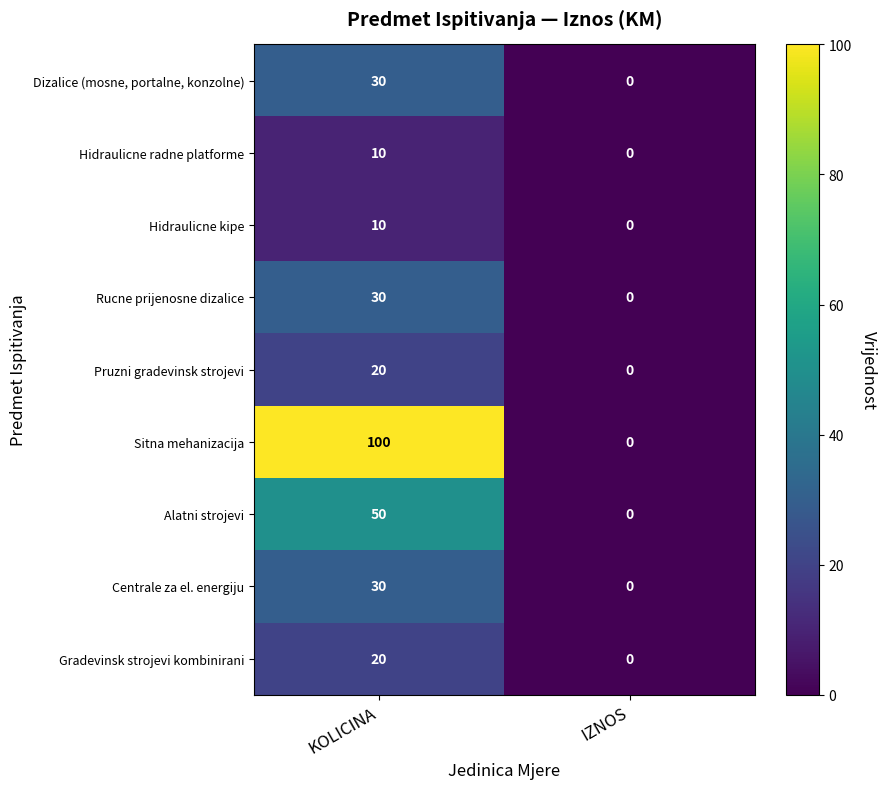

At which category does the chart reach its minimum across all series?

IZNOS